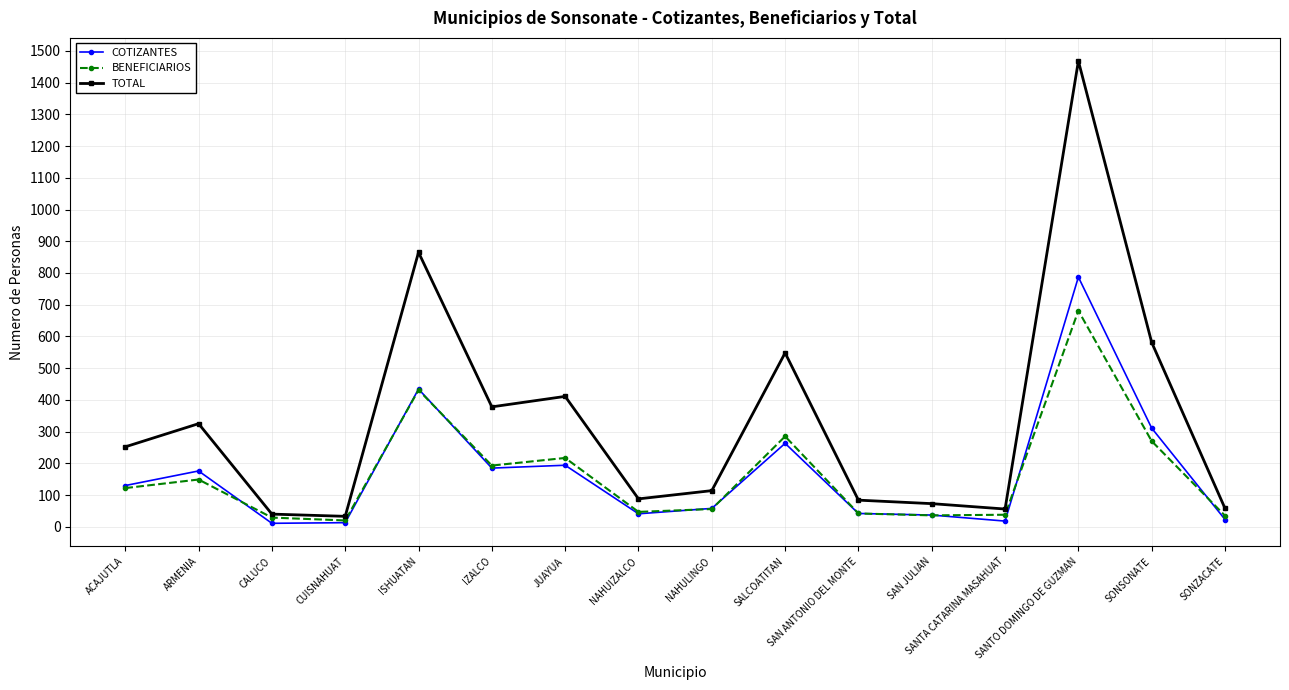

At how many categories does at least one series exceed 487?

4